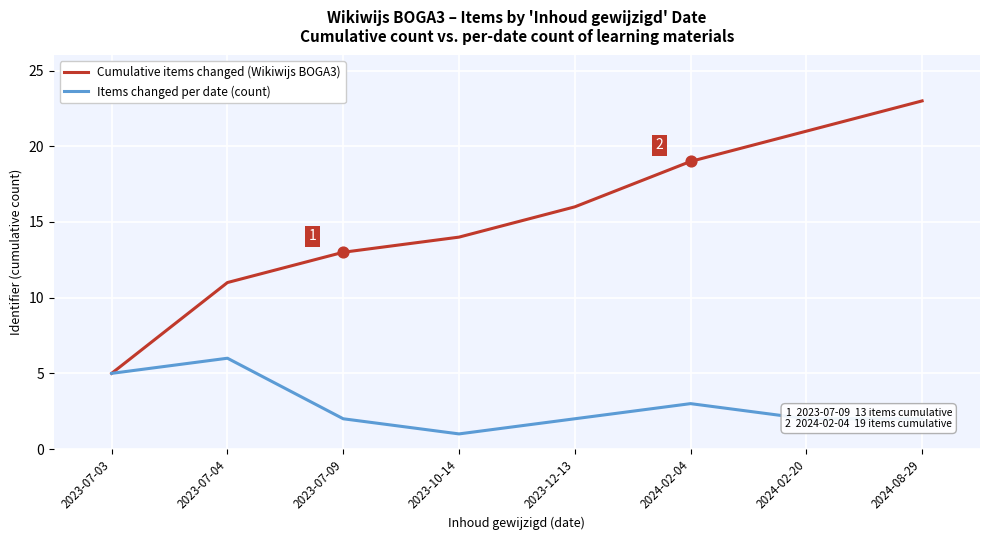

Between 2023-07-09 and 2024-02-20, which series saw the biggest shift?

Cumulative items changed (Wikiwijs BOGA3)